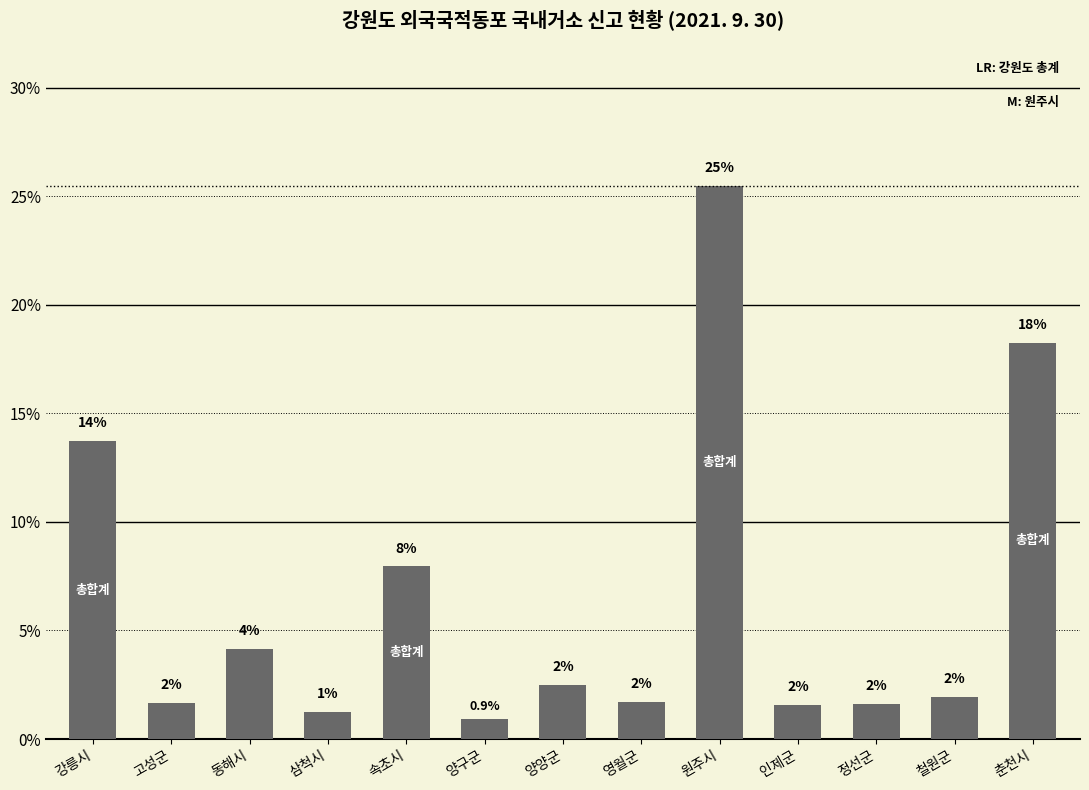

Rank the categories by value from highest to lowest.

원주시, 춘천시, 강릉시, 속초시, 동해시, 양양군, 철원군, 영월군, 고성군, 정선군, 인제군, 삼척시, 양구군